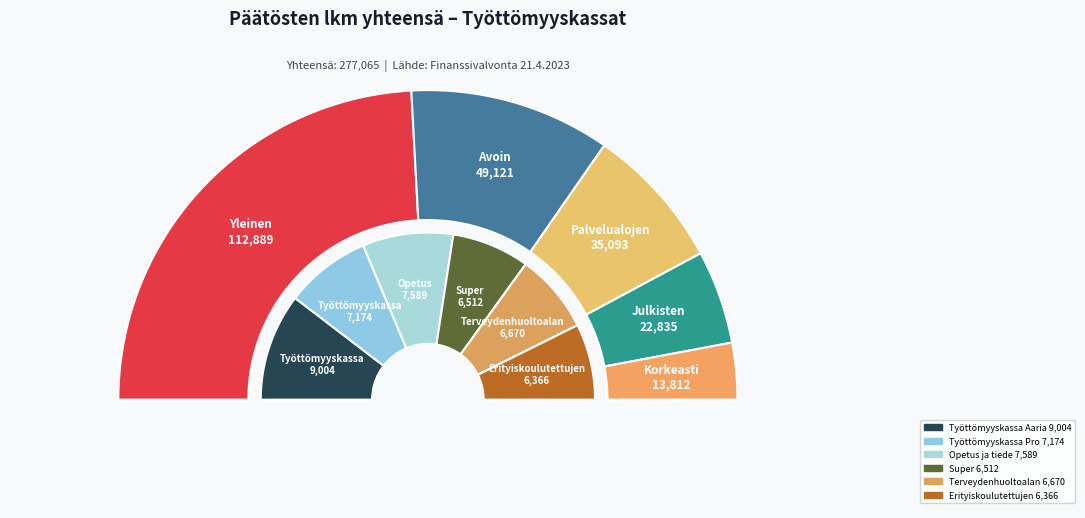

Which slice is the largest?

Yleinen työttömyyskassa YTK